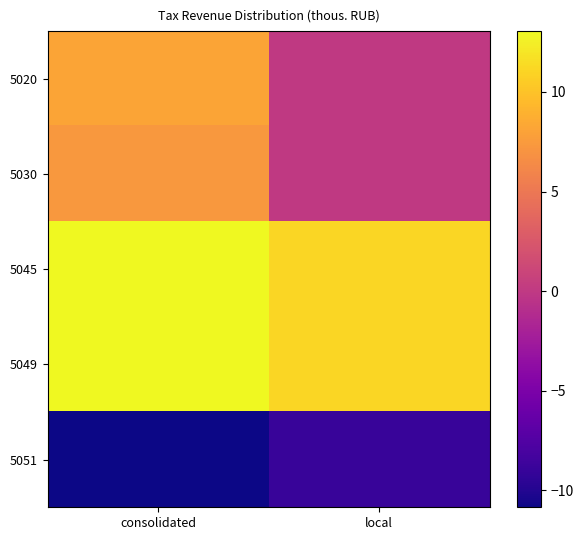

Reading left to right, what are all the values shown in this chart?

5020: consolidated=8.2	local=0.0
5030: consolidated=7.3	local=0.0
5045: consolidated=13.0	local=11.1
5049: consolidated=13.1	local=11.2
5051: consolidated=-10.8	local=-9.0